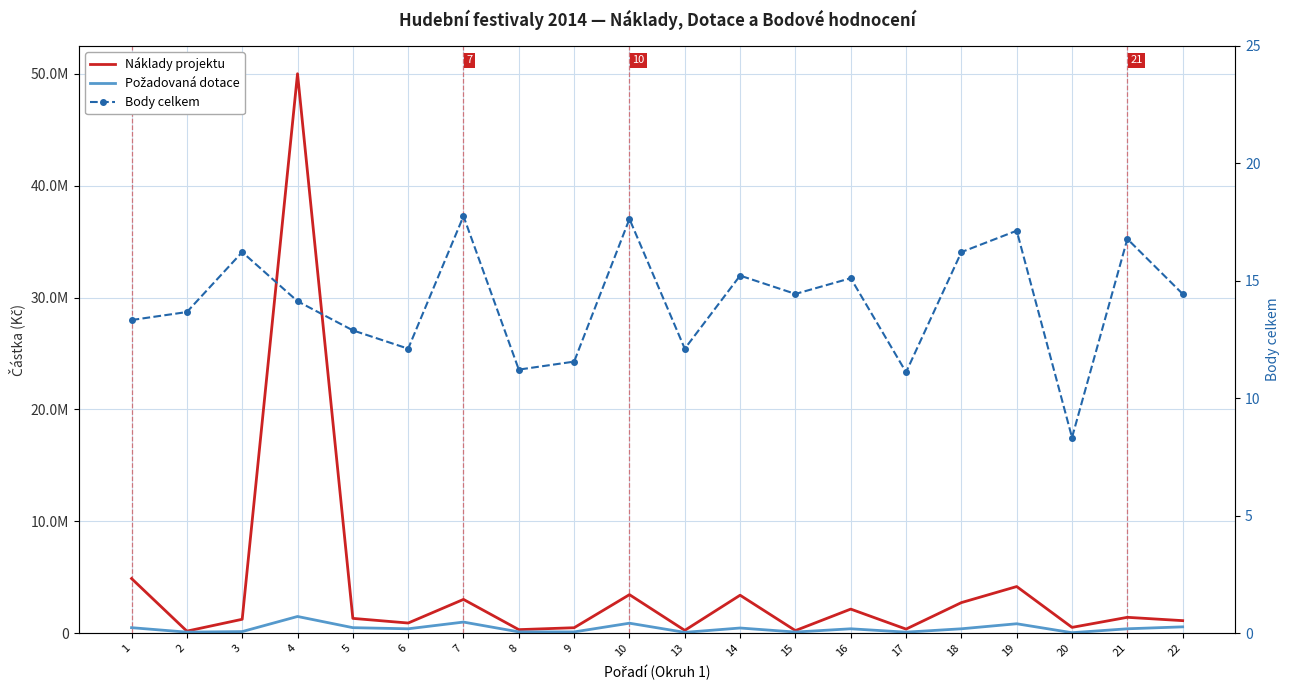

Which series has the widest spread of values?

Náklady projektu